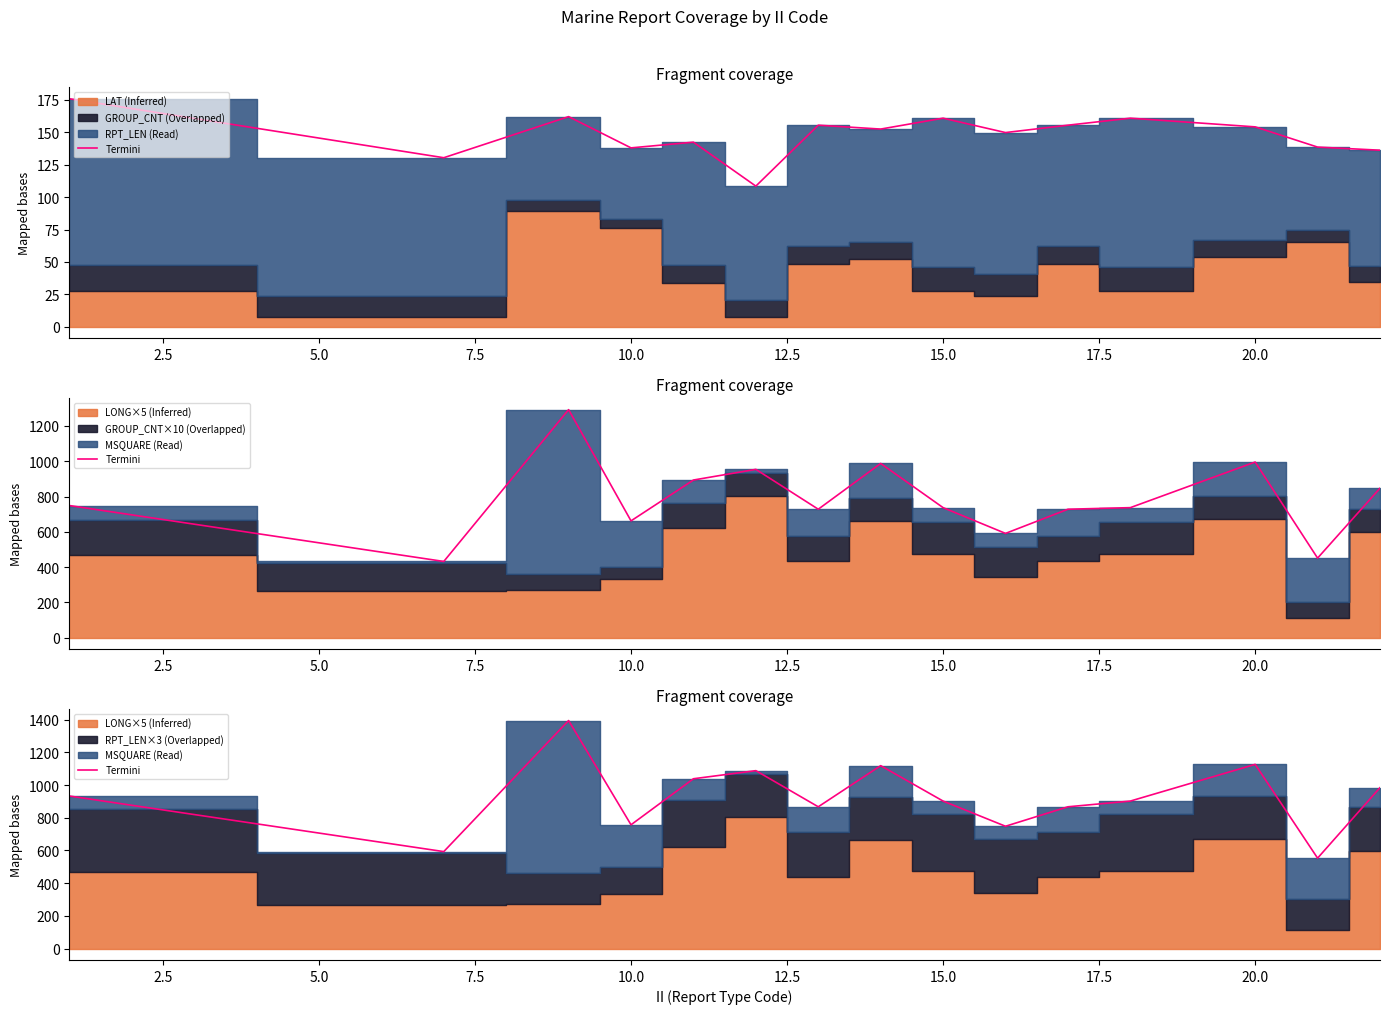

What is the difference between the maximum and minimum values?

841.5